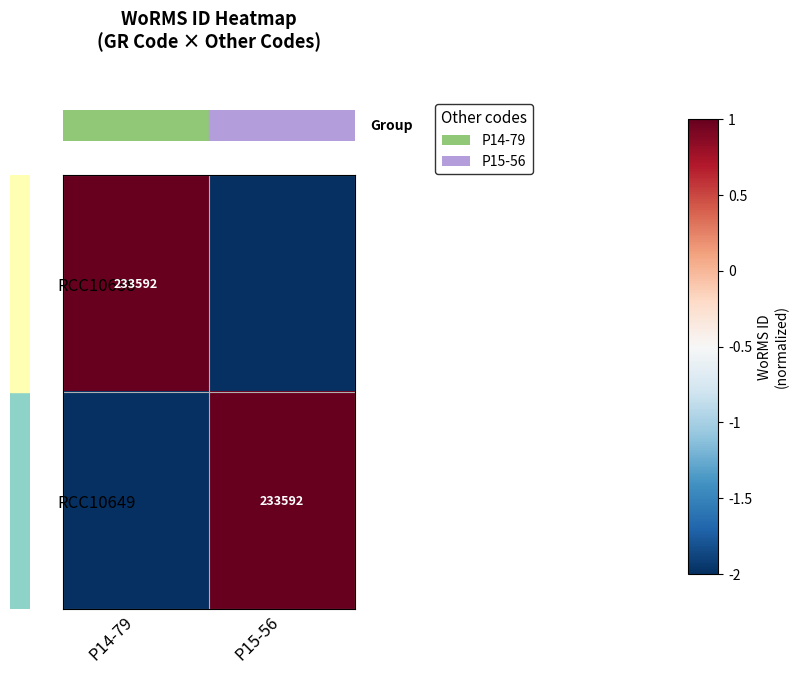

At which category does the chart reach its peak across all series?

P14-79